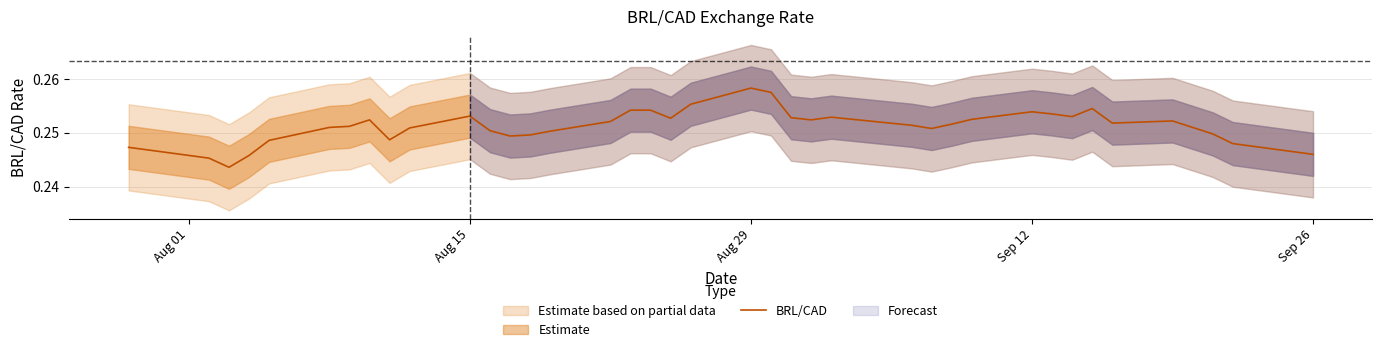

The BRL/CAD series shows 0.5 at Aug 29. True or false?

False